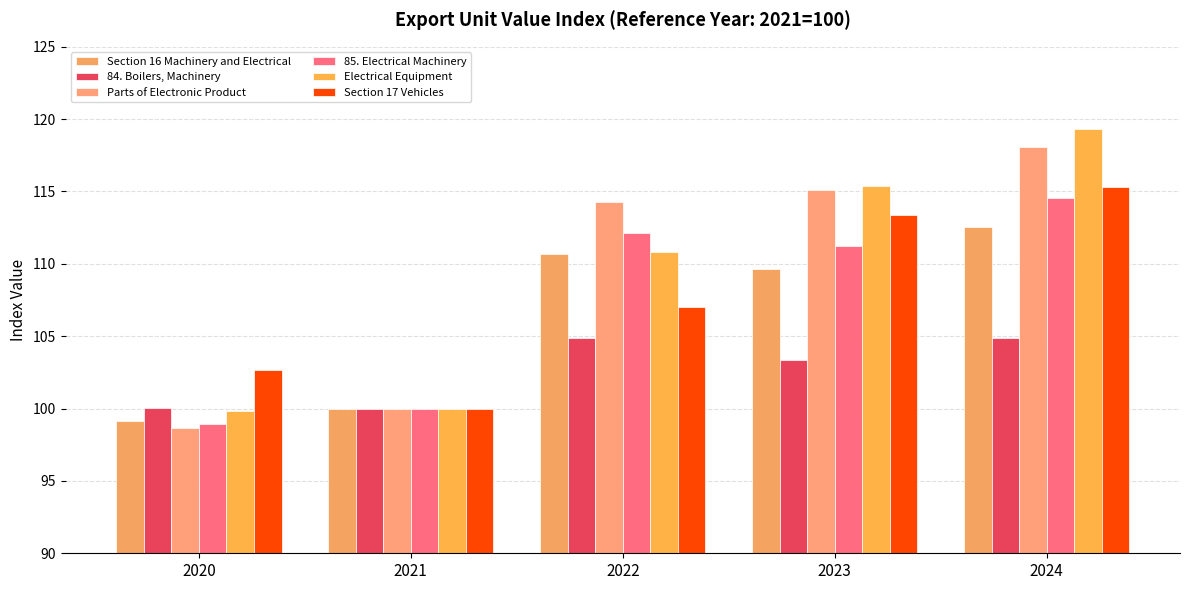

Are the bars horizontal?

No